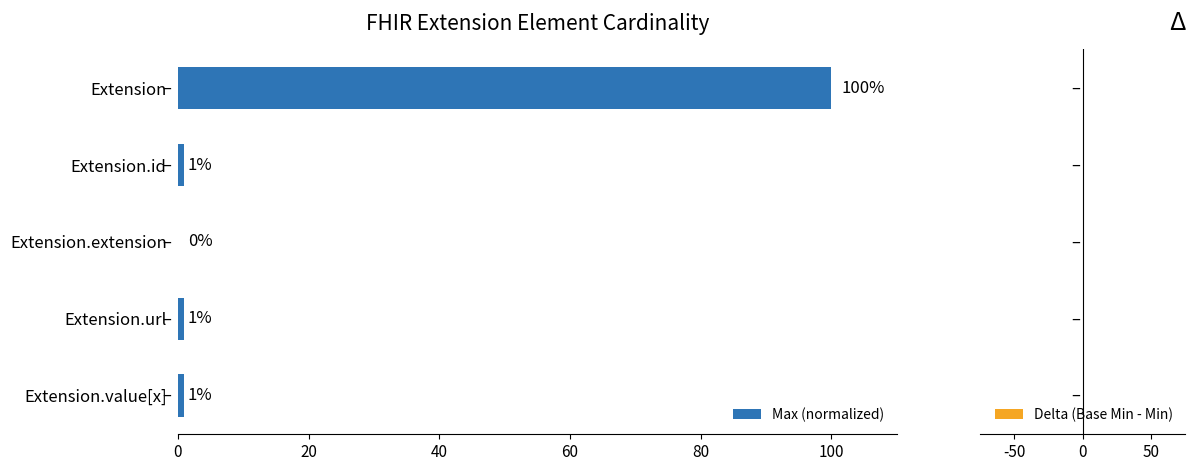

What is the ratio of the value at Extension.url to the value at Extension.id?

1.0